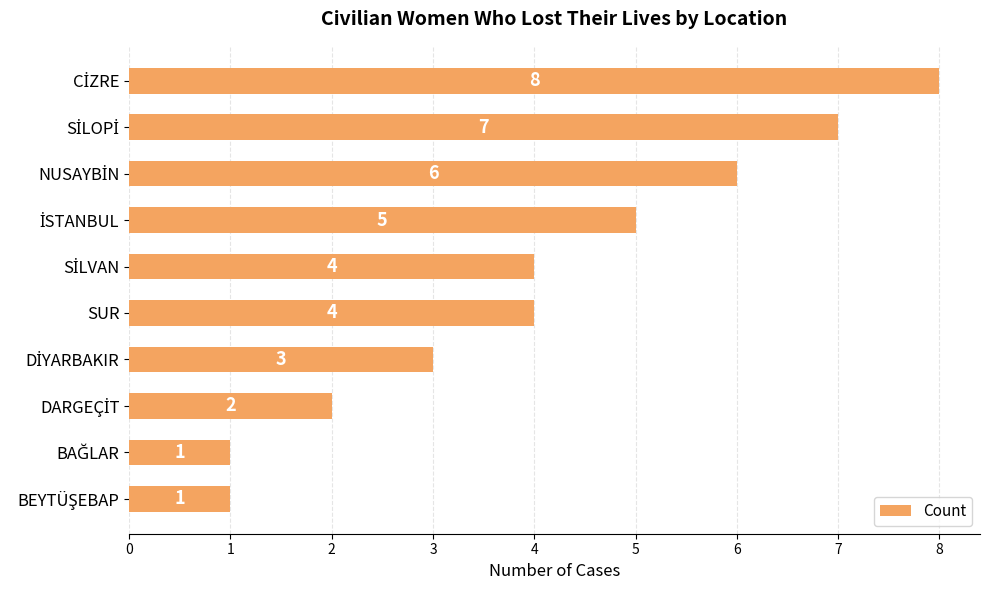

How many values are between 2 and 6?

6